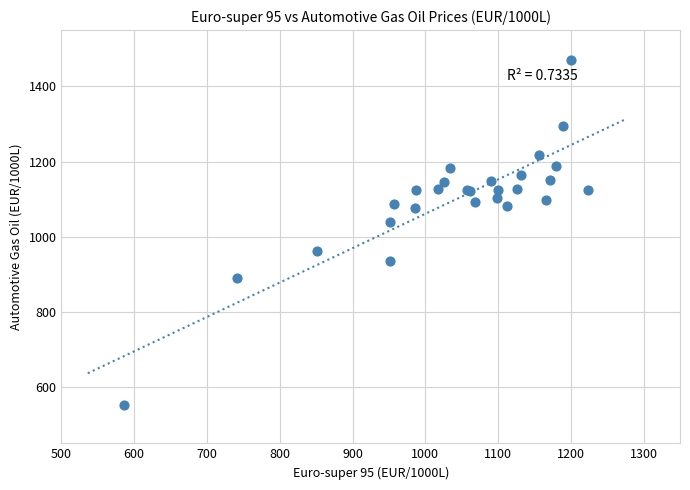

What Y value in the scatter plot is closest to 1012?

1040.4